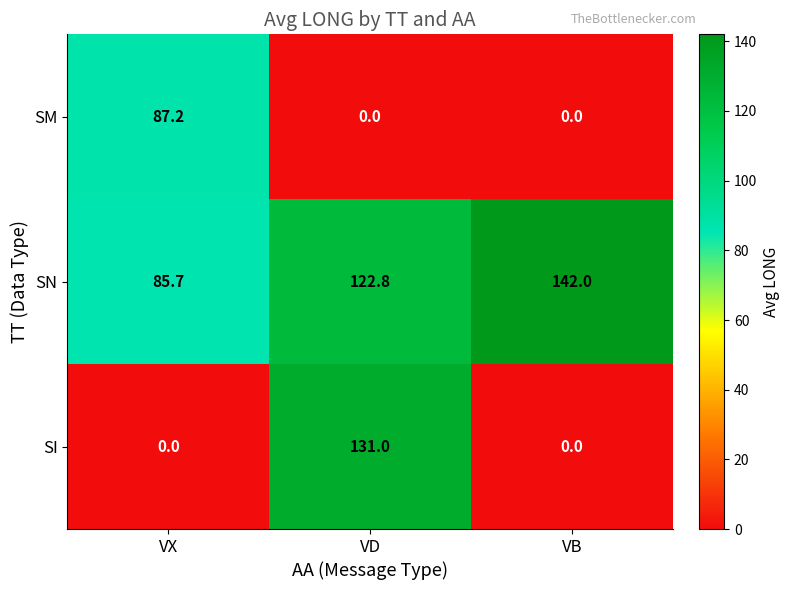

Reading left to right, transcribe all the data shown in this chart.

SM: 87.2	0.0	0.0
SN: 85.7	122.8	142.0
SI: 0.0	131.0	0.0